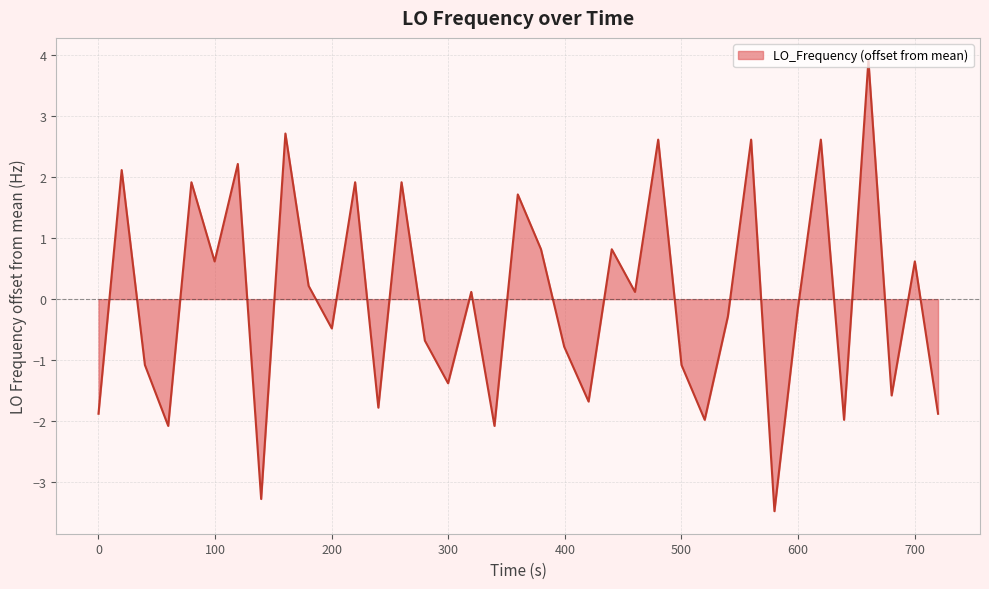

What is the maximum value shown in the chart?

3.9